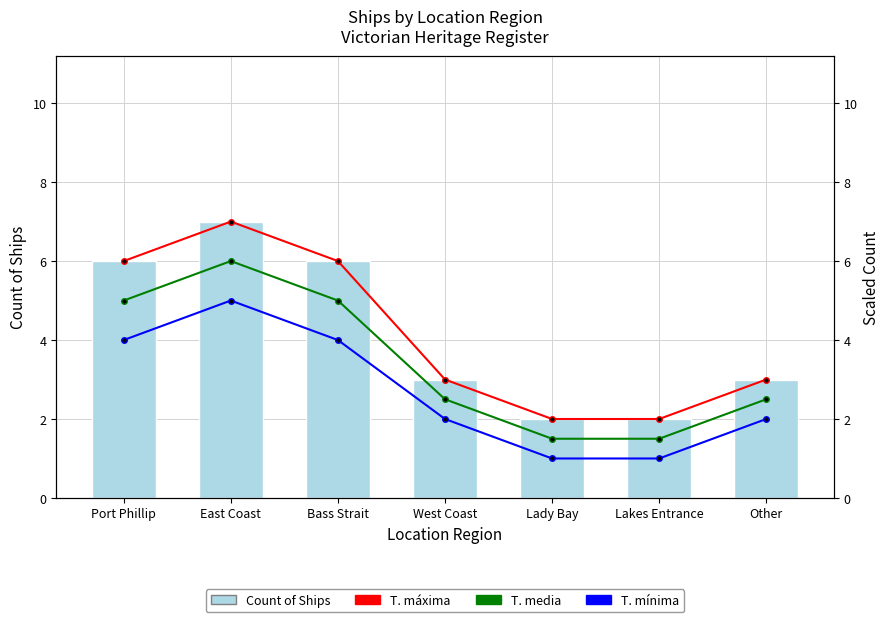

What is the minimum value shown in the chart?

1.0